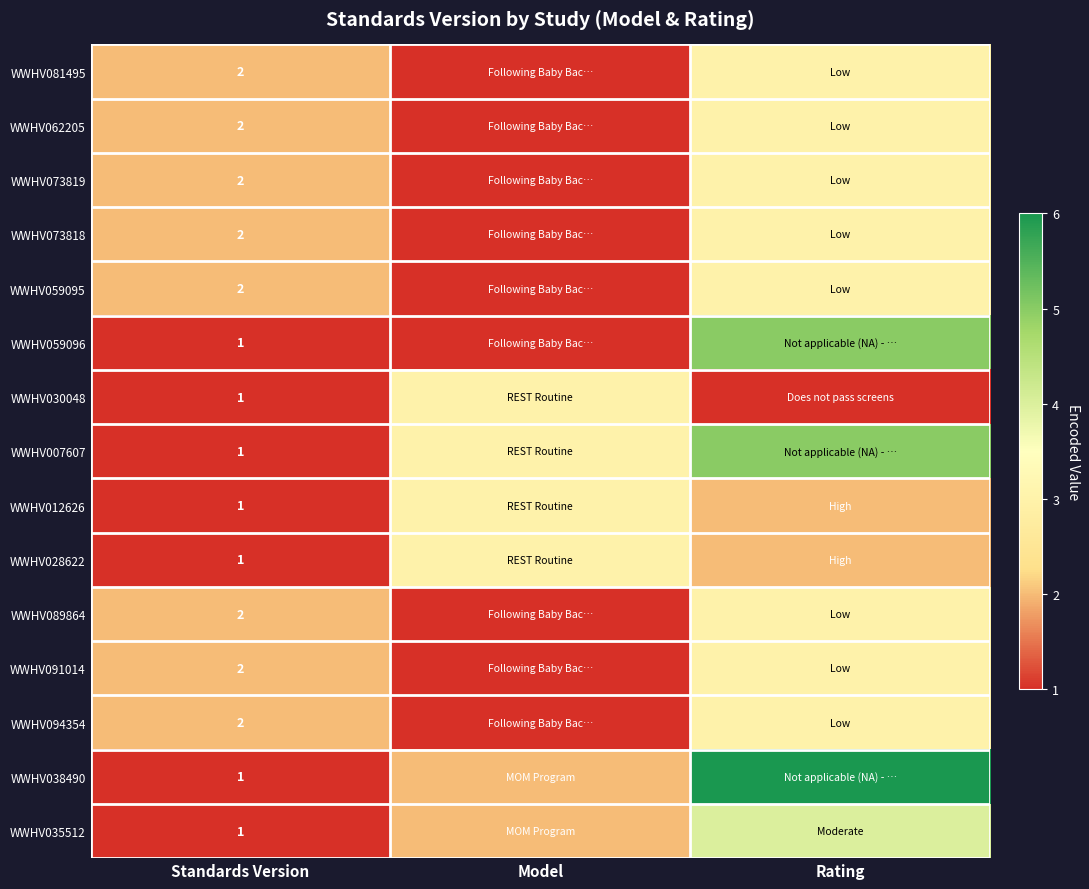

At which category is the sum across all series the highest?

Rating